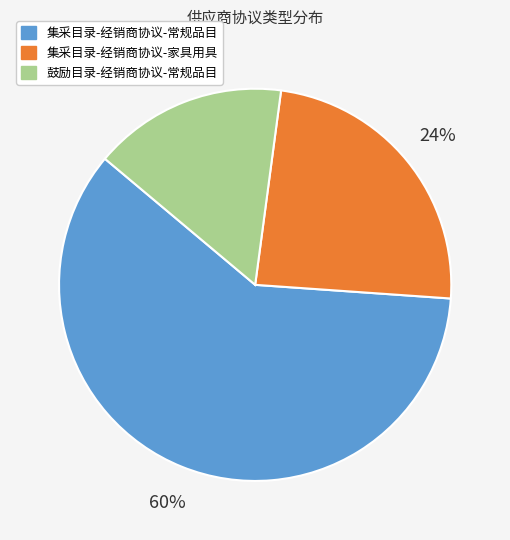

Which category has the smallest portion of the pie?

鼓励目录-经销商协议-常规品目